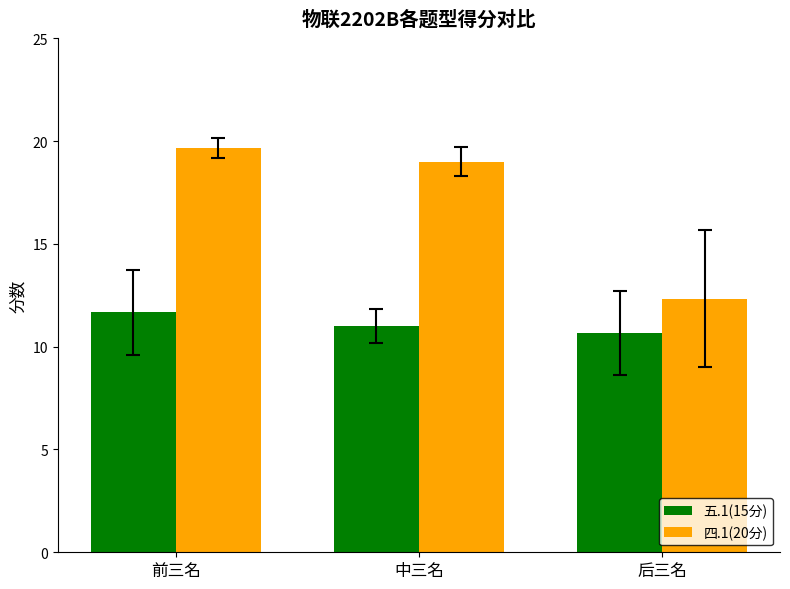

Is the value of 五.1(15分) at 后三名 greater than the value of 四.1(20分) at 后三名?

No